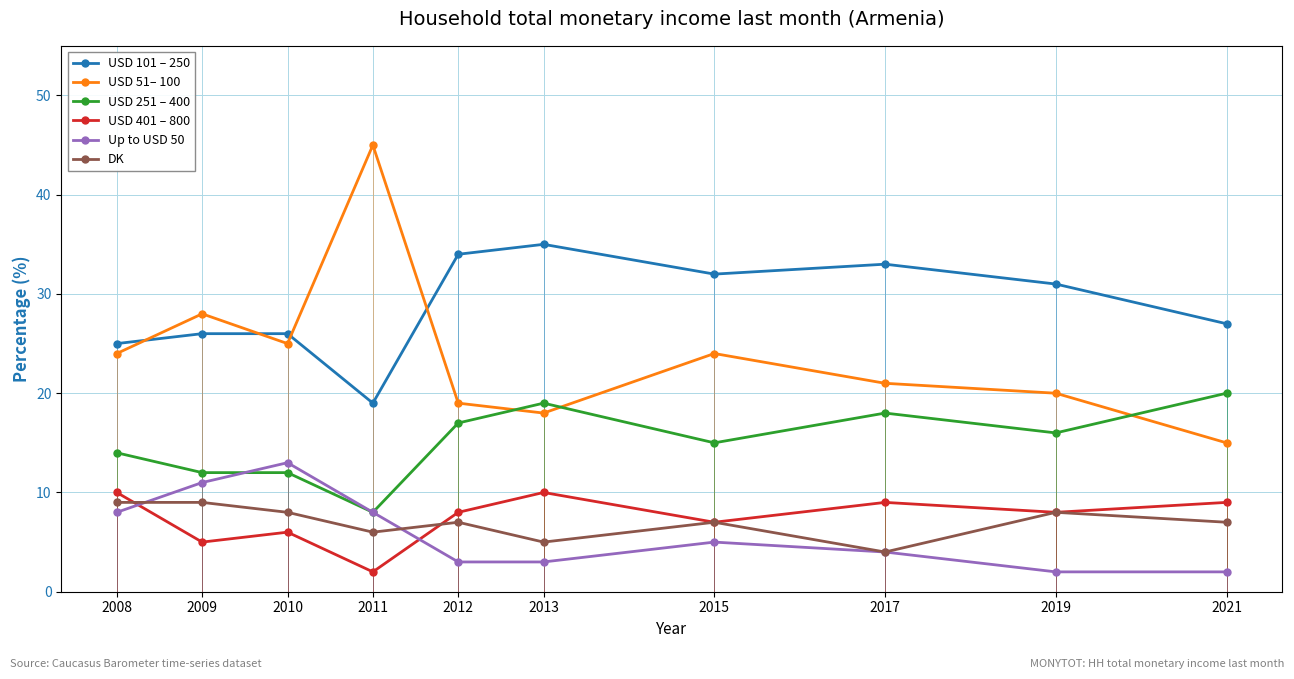

What are all the series names shown in the legend?

USD 101 – 250, USD 51– 100, USD 251 – 400, USD 401 – 800, Up to USD 50, DK